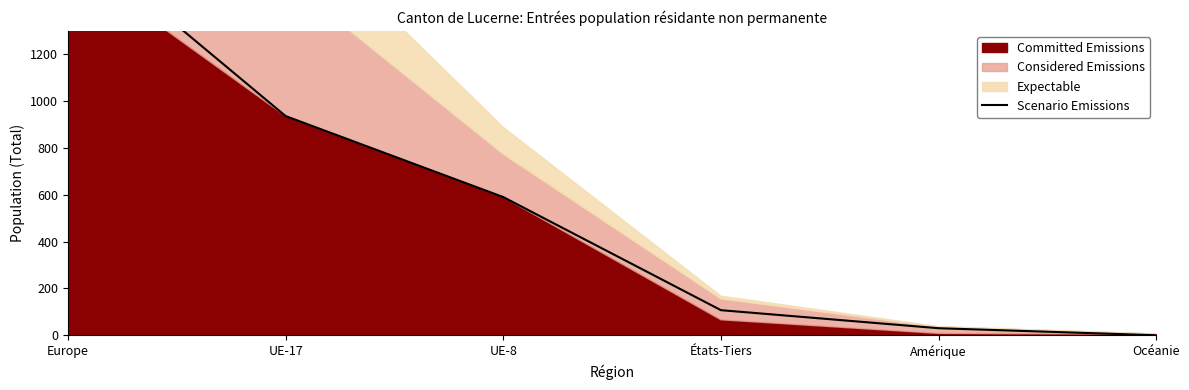

True or false: the data shows 107 at États-Tiers.

True